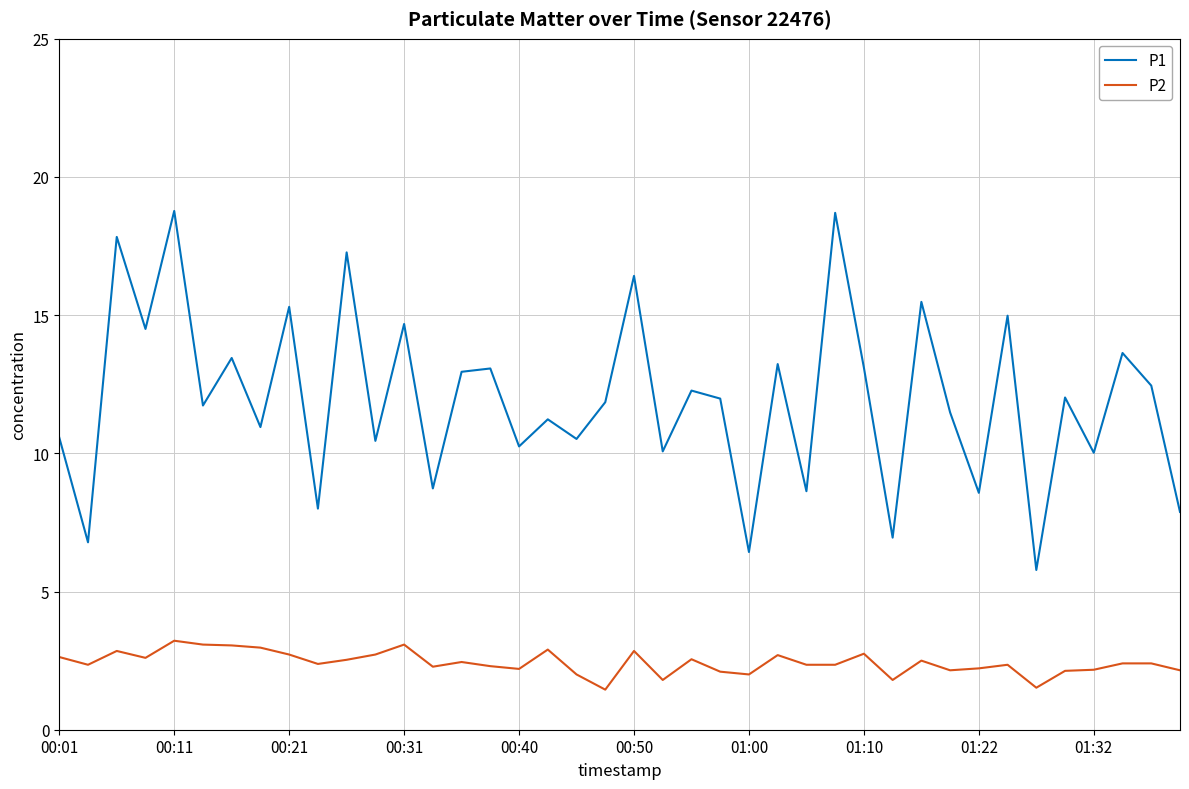

What is the maximum value for P2?

3.2